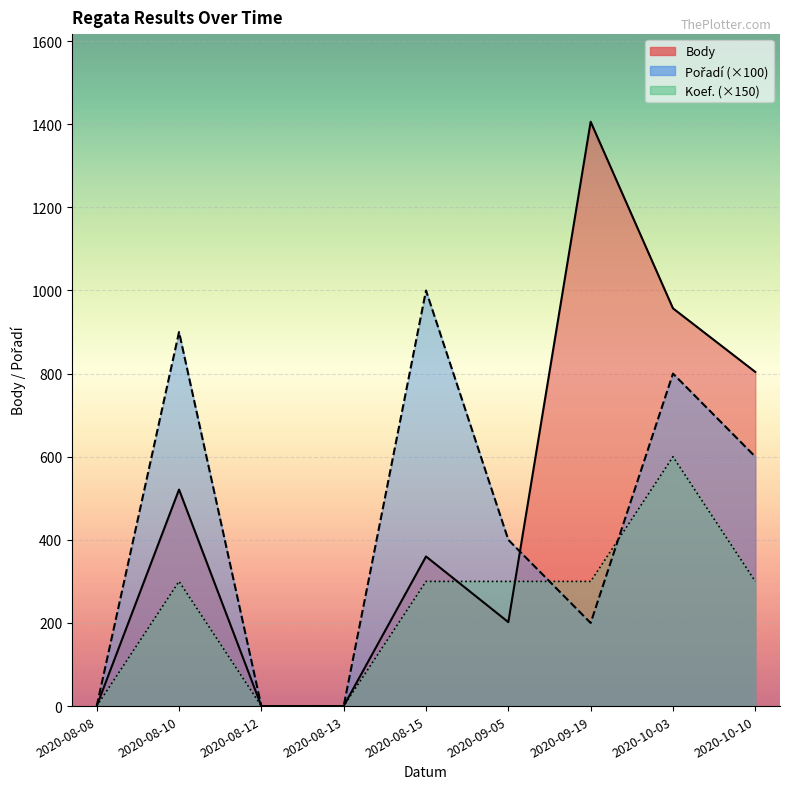

At which category does Koef. reach its first local peak?

2020-08-10